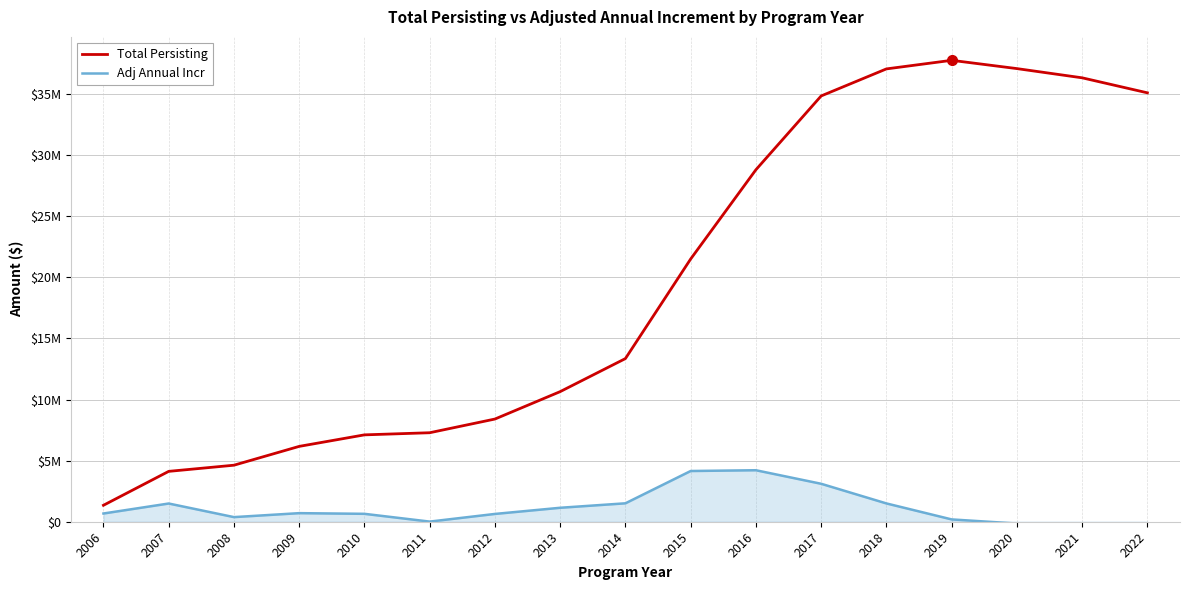

Which series changed the most between 2020 and 2022?

Total Persisting